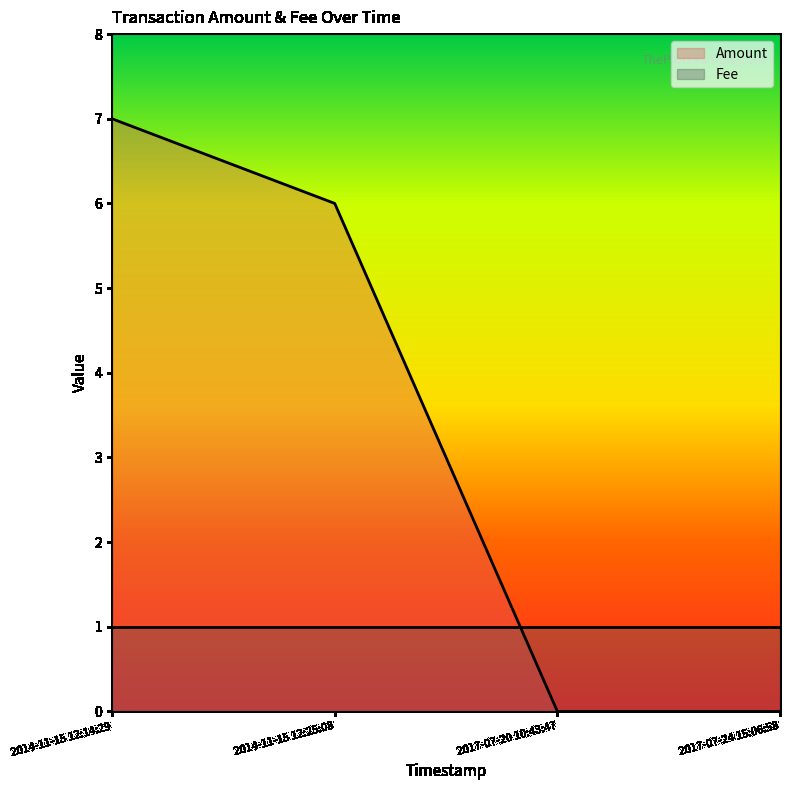

Reading left to right, extract all data points from this chart.

2014-11-15 12:14:29=7	2014-11-15 12:25:08=6	2017-07-20 10:43:47=0	2017-07-24 15:06:58=0